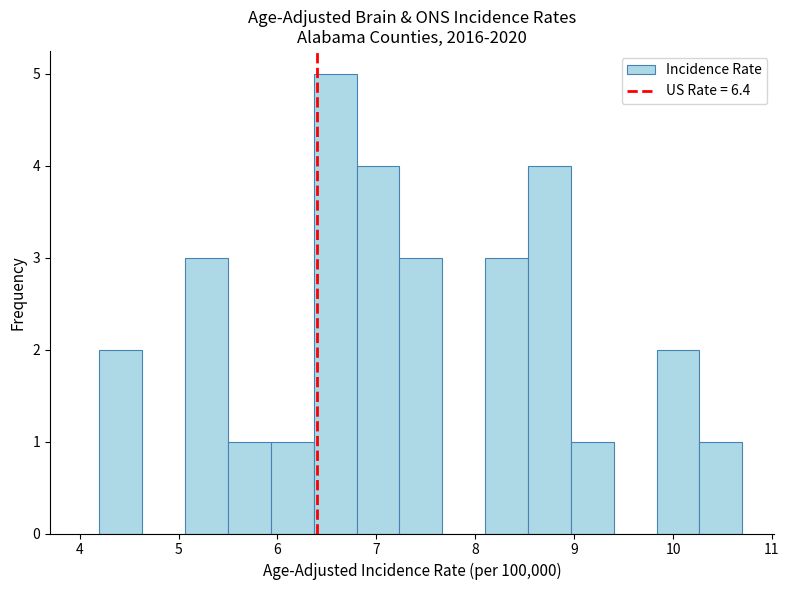

Over which range of the x-axis is the bar tallest?

6.4 to 6.8